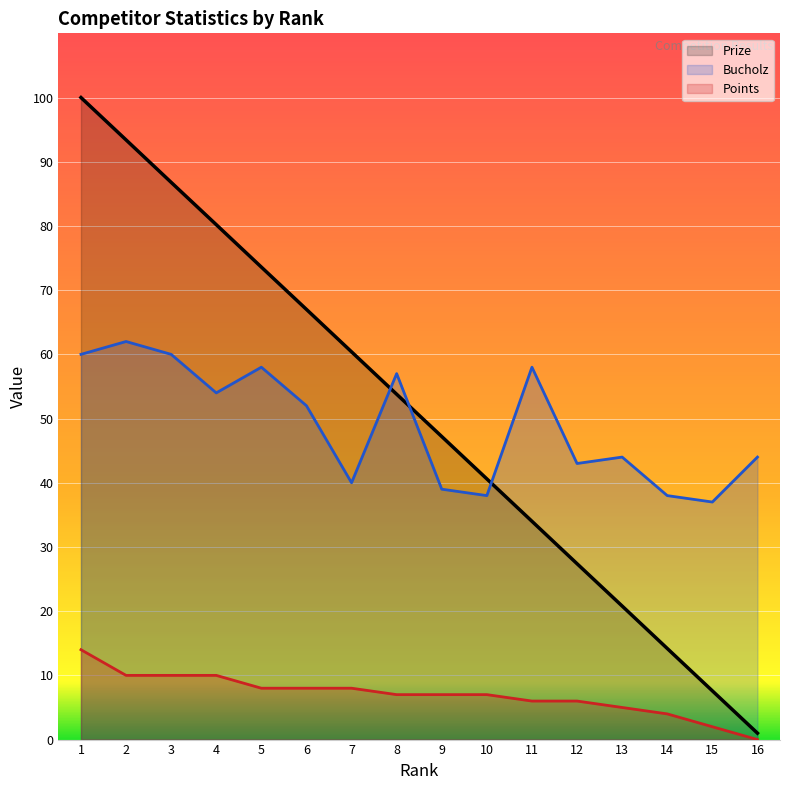

At which label does Bucholz first exceed 52?

1